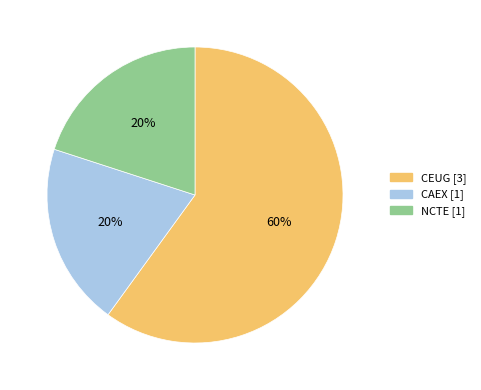

Is CEUG the majority of the pie?

Yes